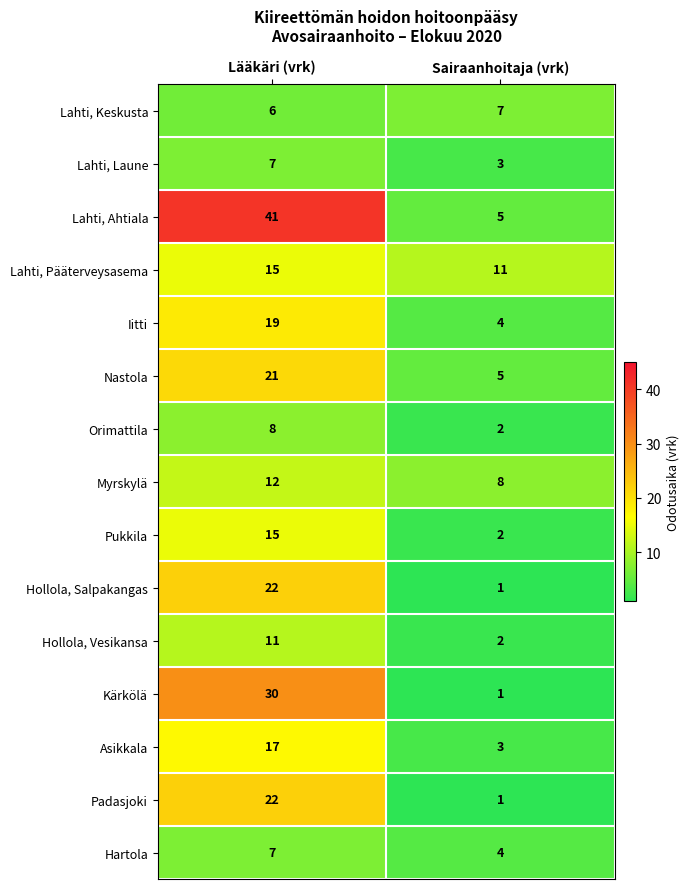

Rank the categories by Lahti, Keskusta value from lowest to highest.

Lääkäri (vrk), Sairaanhoitaja (vrk)